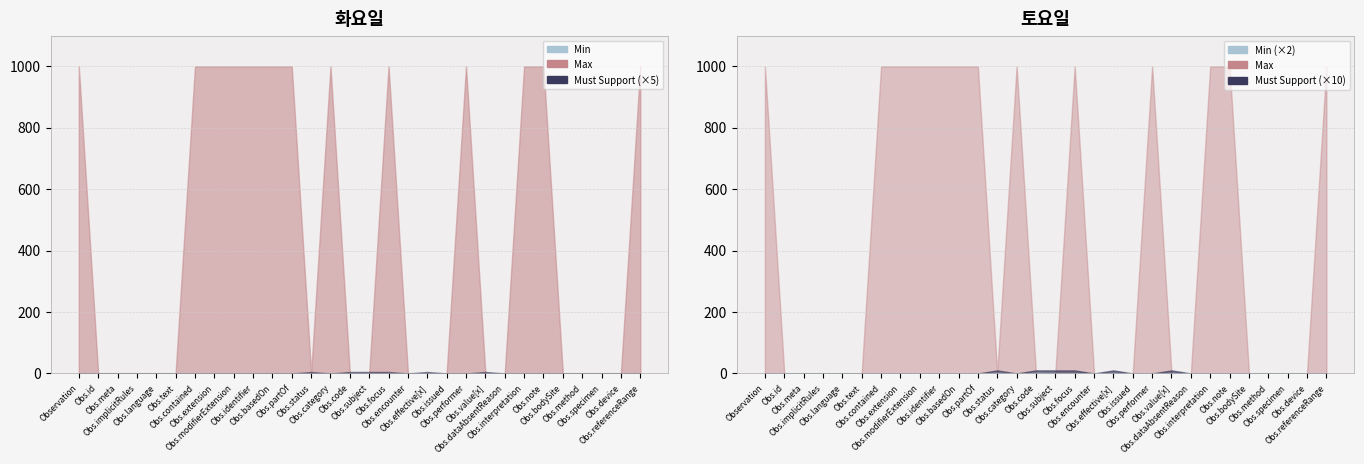

List the labels in order of Must_Support value, smallest first.

Observation, Observation.id, Observation.meta, Observation.implicitRules, Observation.language, Observation.text, Observation.contained, Observation.extension, Observation.modifierExtension, Observation.identifier, Observation.basedOn, Observation.partOf, Observation.category, Observation.encounter, Observation.issued, Observation.performer, Observation.dataAbsentReason, Observation.interpretation, Observation.note, Observation.bodySite, Observation.method, Observation.specimen, Observation.device, Observation.referenceRange, Observation.status, Observation.code, Observation.subject, Observation.focus, Observation.effective[x], Observation.value[x]